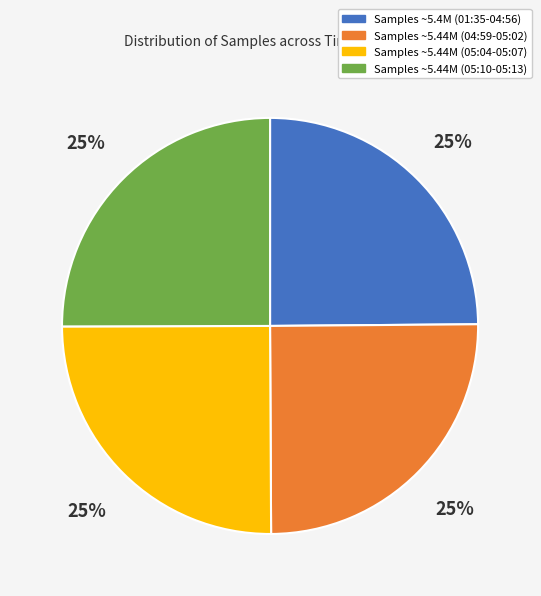

Is there any slice that represents more than half of the pie?

No